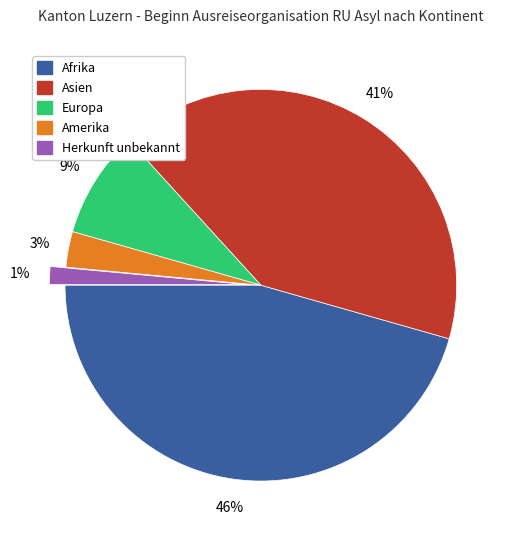

Does any single category account for the majority?

No